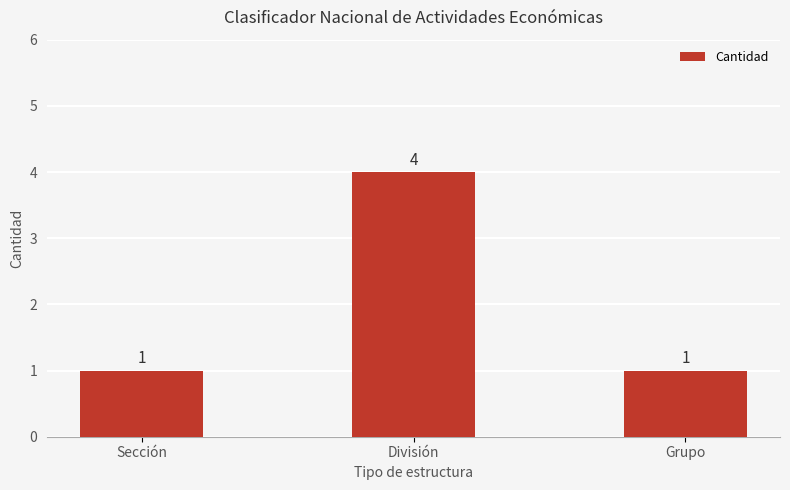

Read the value at Grupo.

1